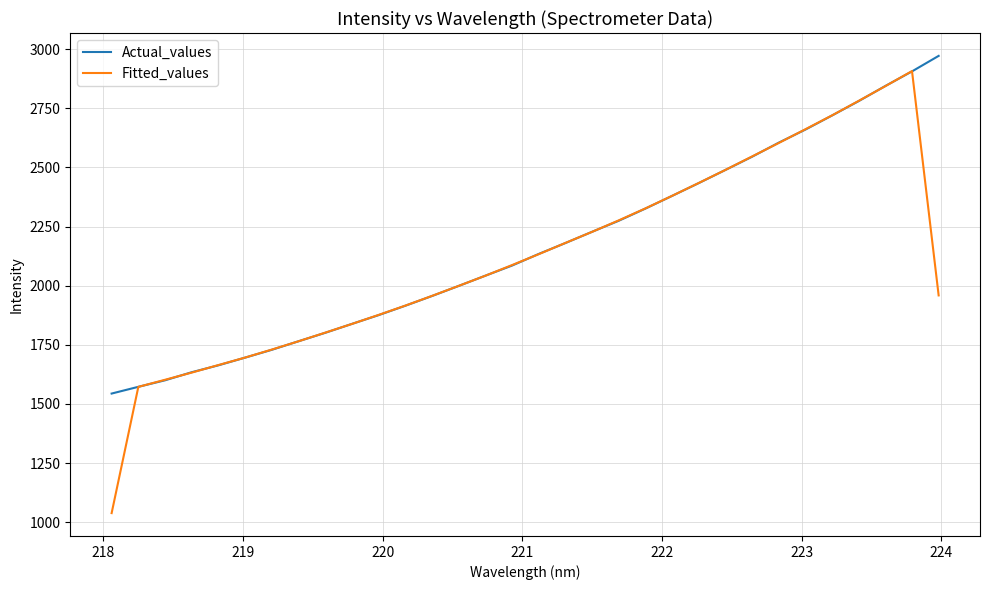

What is the difference between the second highest and second lowest values in the Fitted_values series?

1270.8